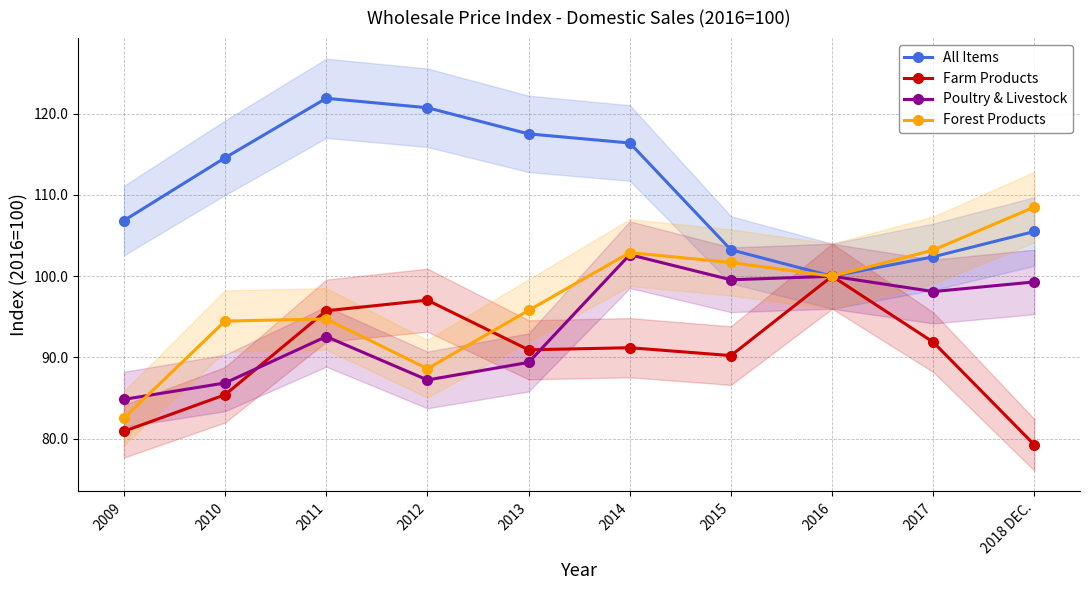

Reading left to right, what are all the values shown in this chart?

All Items: 106.8	114.6	121.9	120.7	117.5	116.4	103.2	100.0	102.4	105.5
Farm Products: 80.9	85.4	95.8	97.0	90.9	91.2	90.2	100.0	91.9	79.2
Poultry & Livestock: 84.8	86.9	92.6	87.2	89.4	102.7	99.6	100.0	98.1	99.3
Forest Products: 82.5	94.5	94.7	88.6	95.8	102.9	101.7	100.0	103.2	108.5